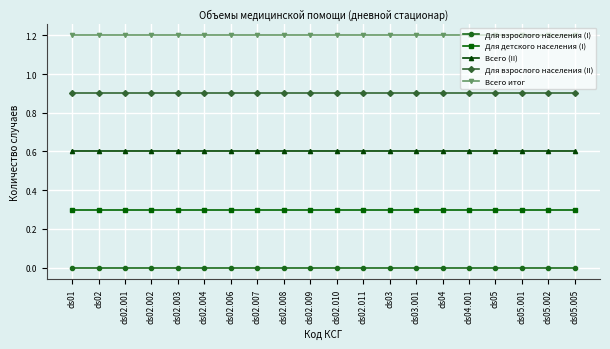

Reading left to right, list all the values displayed in this chart.

Для взрослого населения (I): 0.0	0.0	0.0	0.0	0.0	0.0	0.0	0.0	0.0	0.0	0.0	0.0	0.0	0.0	0.0	0.0	0.0	0.0	0.0	0.0
Для детского населения (I): 0.3	0.3	0.3	0.3	0.3	0.3	0.3	0.3	0.3	0.3	0.3	0.3	0.3	0.3	0.3	0.3	0.3	0.3	0.3	0.3
Всего (II): 0.6	0.6	0.6	0.6	0.6	0.6	0.6	0.6	0.6	0.6	0.6	0.6	0.6	0.6	0.6	0.6	0.6	0.6	0.6	0.6
Для взрослого населения (II): 0.9	0.9	0.9	0.9	0.9	0.9	0.9	0.9	0.9	0.9	0.9	0.9	0.9	0.9	0.9	0.9	0.9	0.9	0.9	0.9
Всего итог: 1.2	1.2	1.2	1.2	1.2	1.2	1.2	1.2	1.2	1.2	1.2	1.2	1.2	1.2	1.2	1.2	1.2	1.2	1.2	1.2